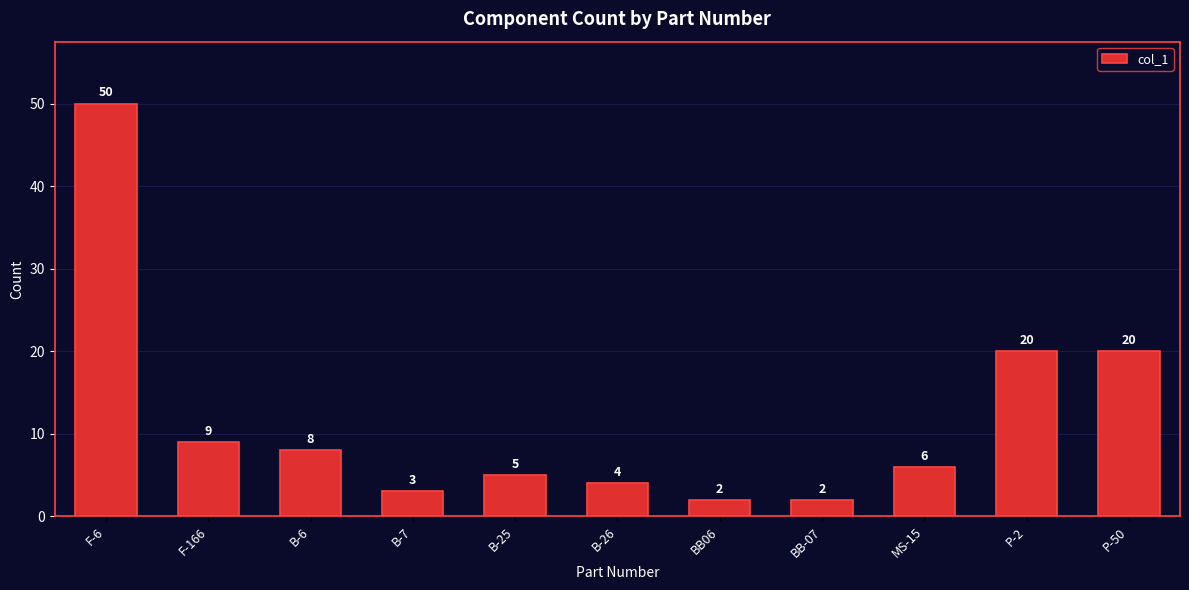

What is the ratio of the value at BB06 to the value at B-26?

0.5